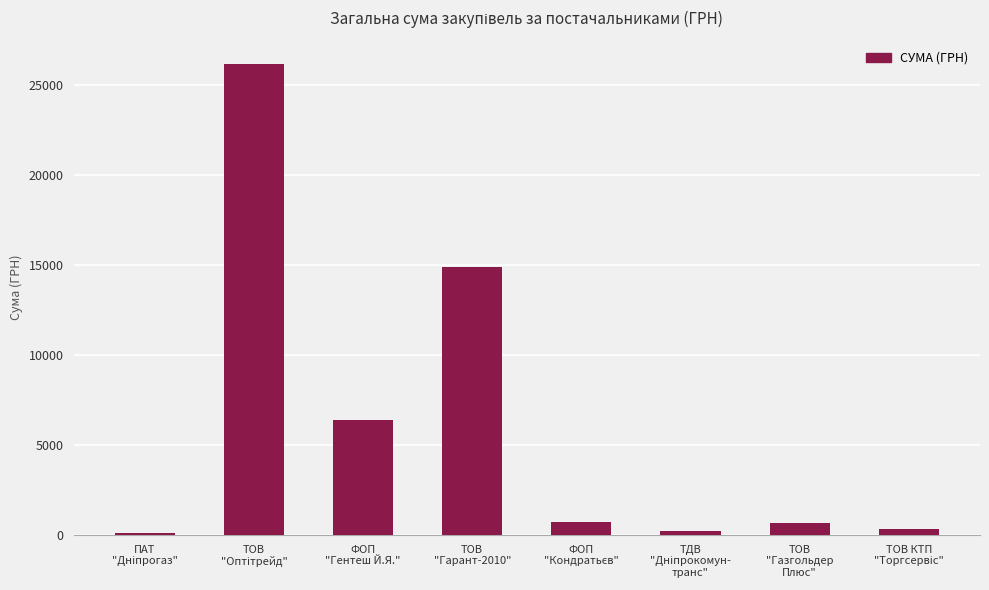

Are the bars horizontal?

No